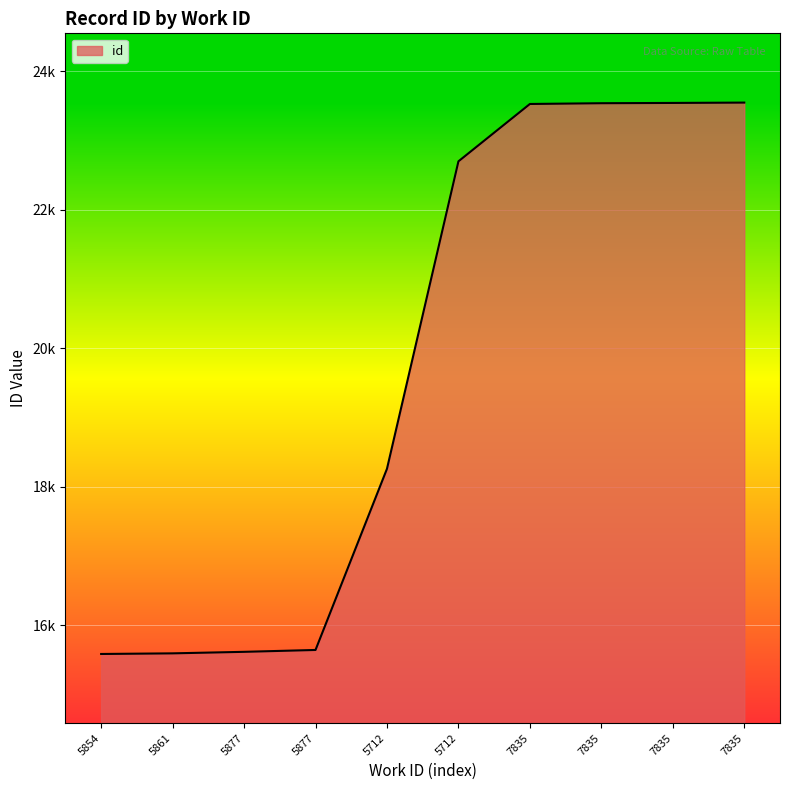

List the labels in order of value, smallest first.

5854, 5861, 5877, 5877, 5712, 5712, 7835, 7835, 7835, 7835